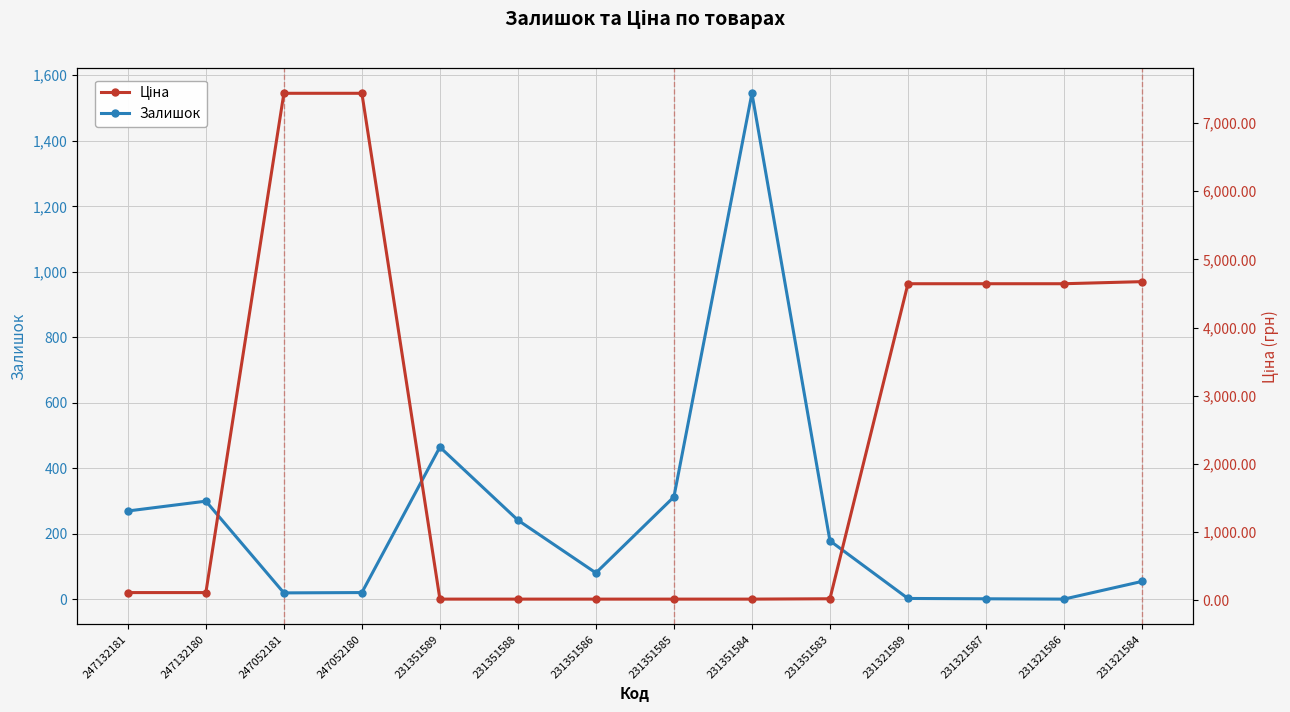

Which series ends up on top after the final intersection of Залишок and Ціна?

Ціна